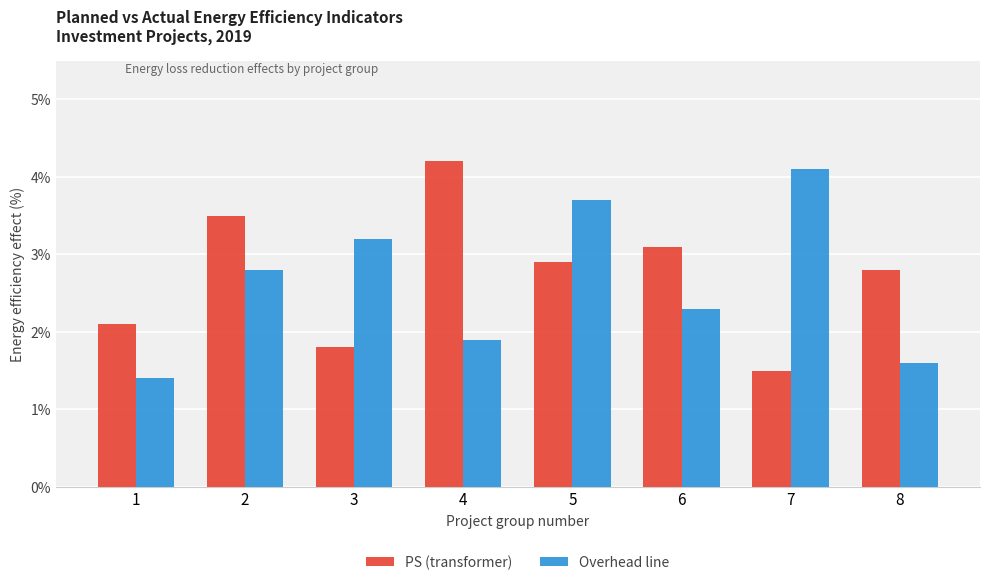

How many data points in PS (transformer) are above 2?

6